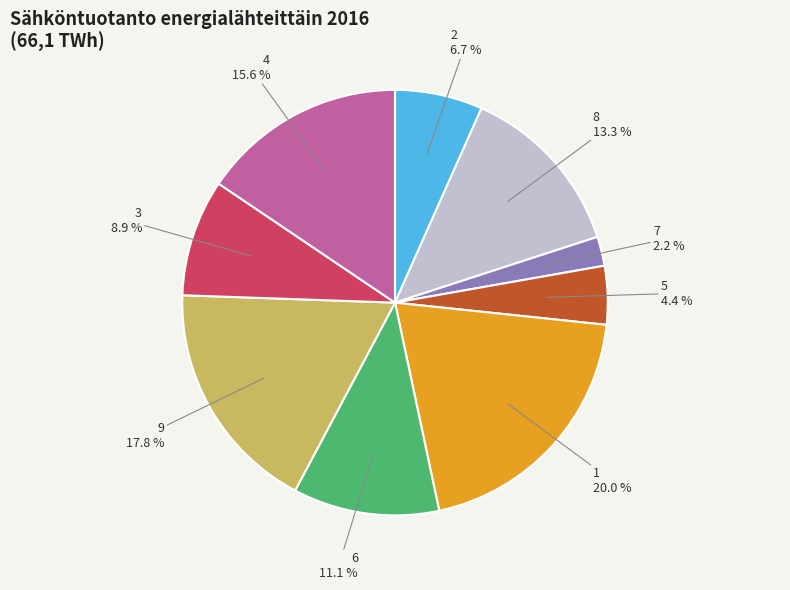

Is there a majority slice in this chart?

No